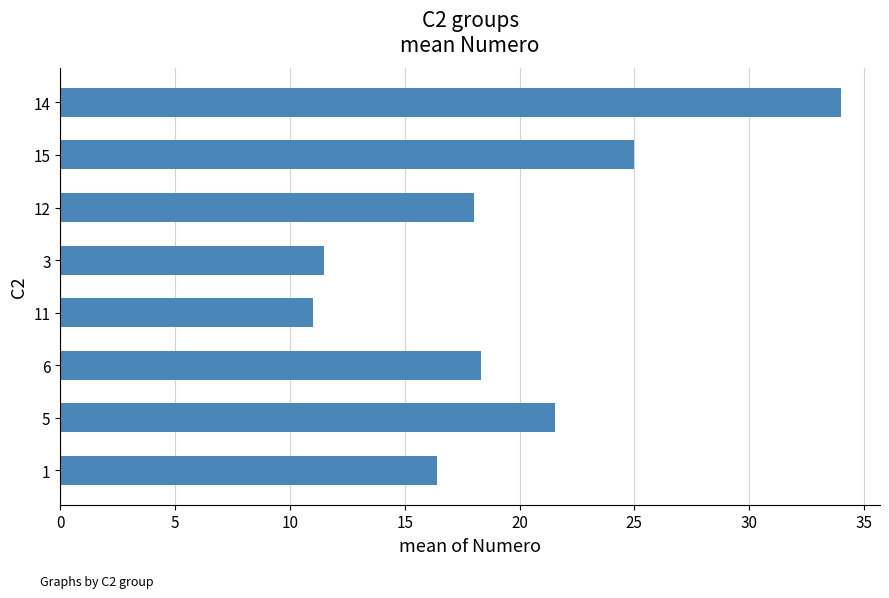

Are the bars horizontal?

Yes